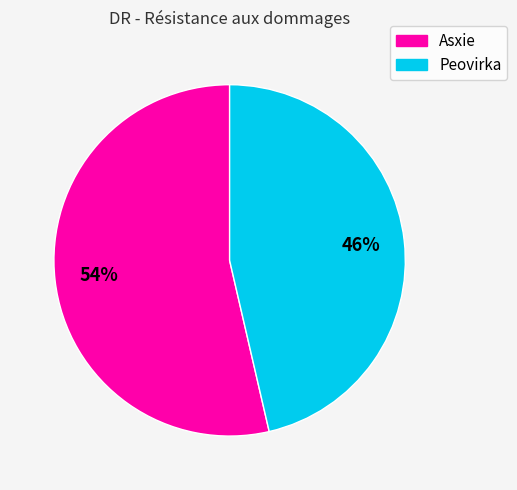

To the nearest percent, what is the combined percentage of Peovirka and Asxie?

100%